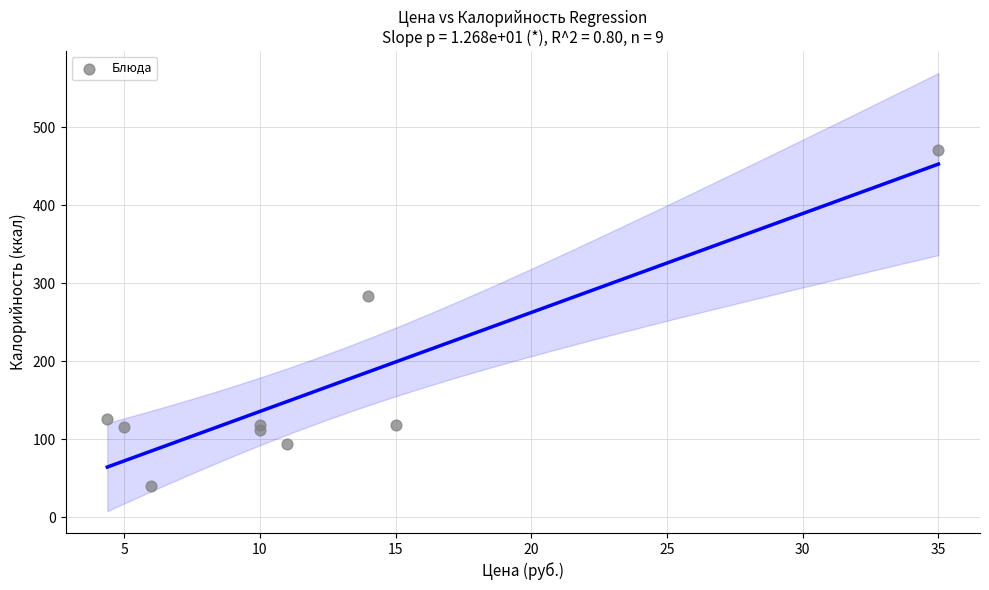

What Y value in the scatter plot is closest to 255?

283